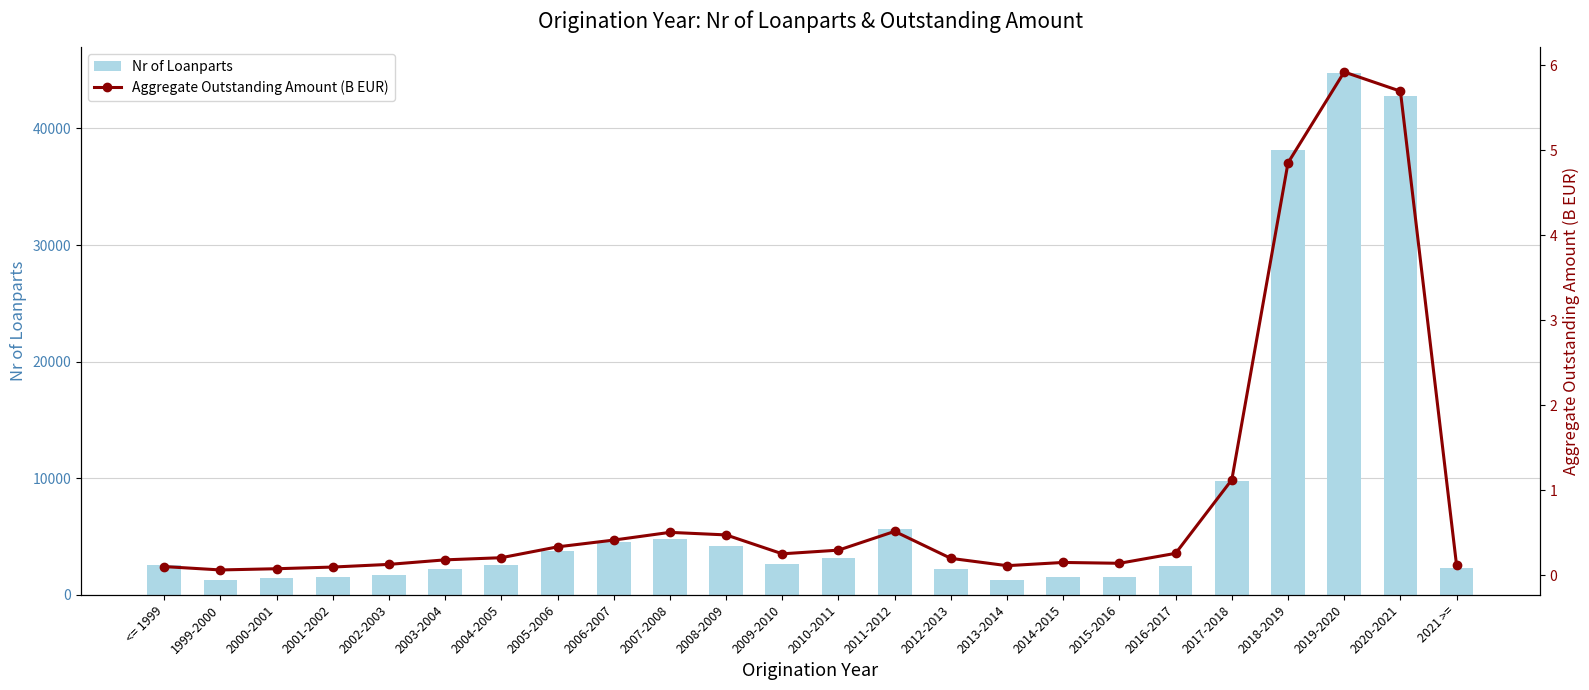

What is the sum of all Aggregate Outstanding Amount (B EUR) values?

22.2